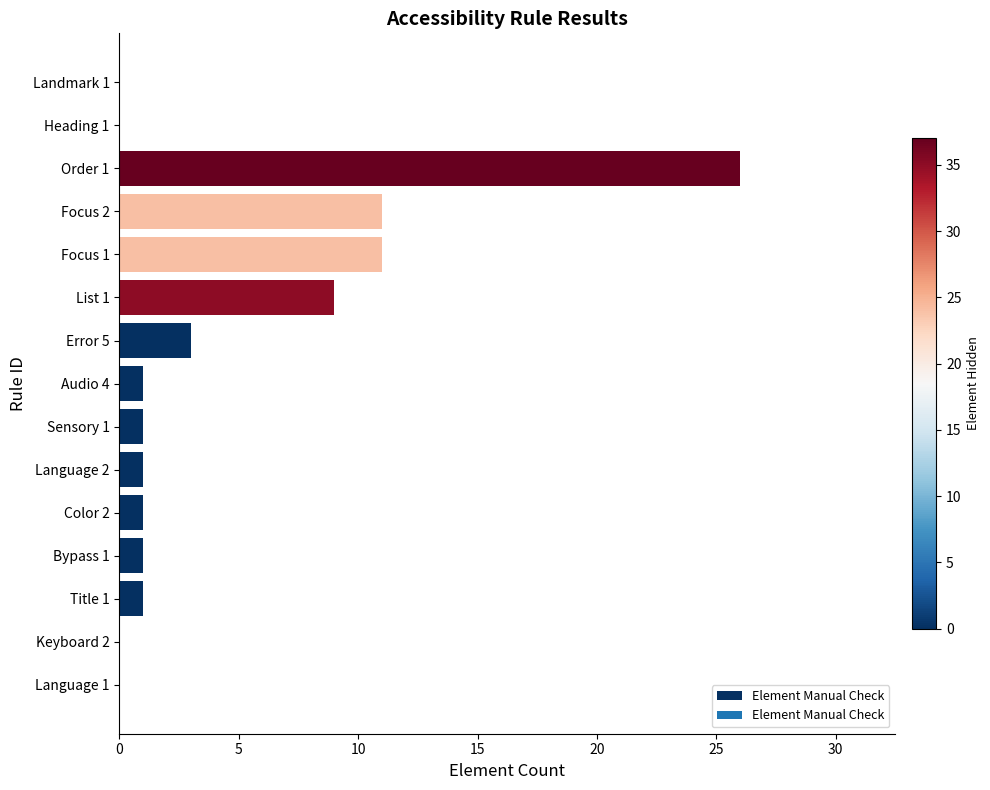

Is it true that the value at Bypass 1 is 1?

True